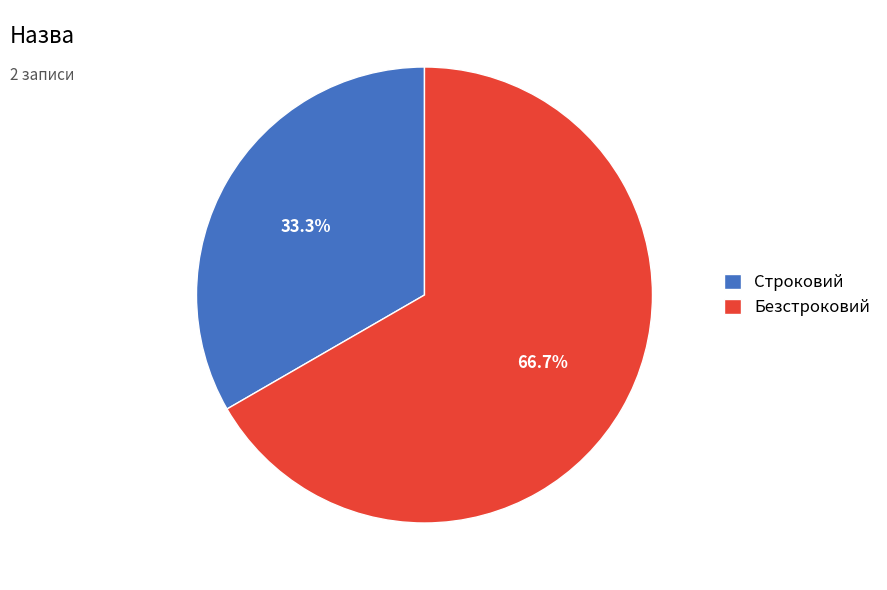

True or false: Строковий accounts for 26% of the total.

False